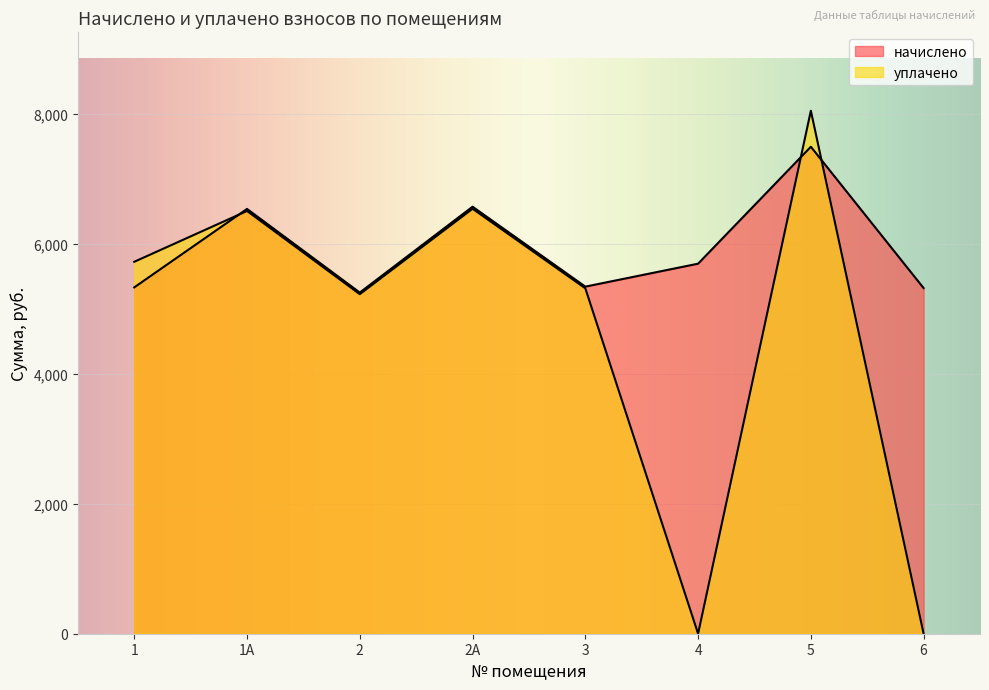

What is the difference between the maximum and minimum values in the уплачено series?

8047.0